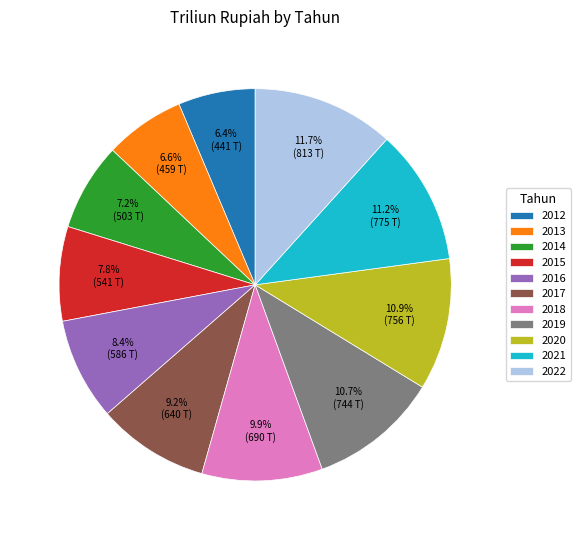

Does any single category account for the majority?

No